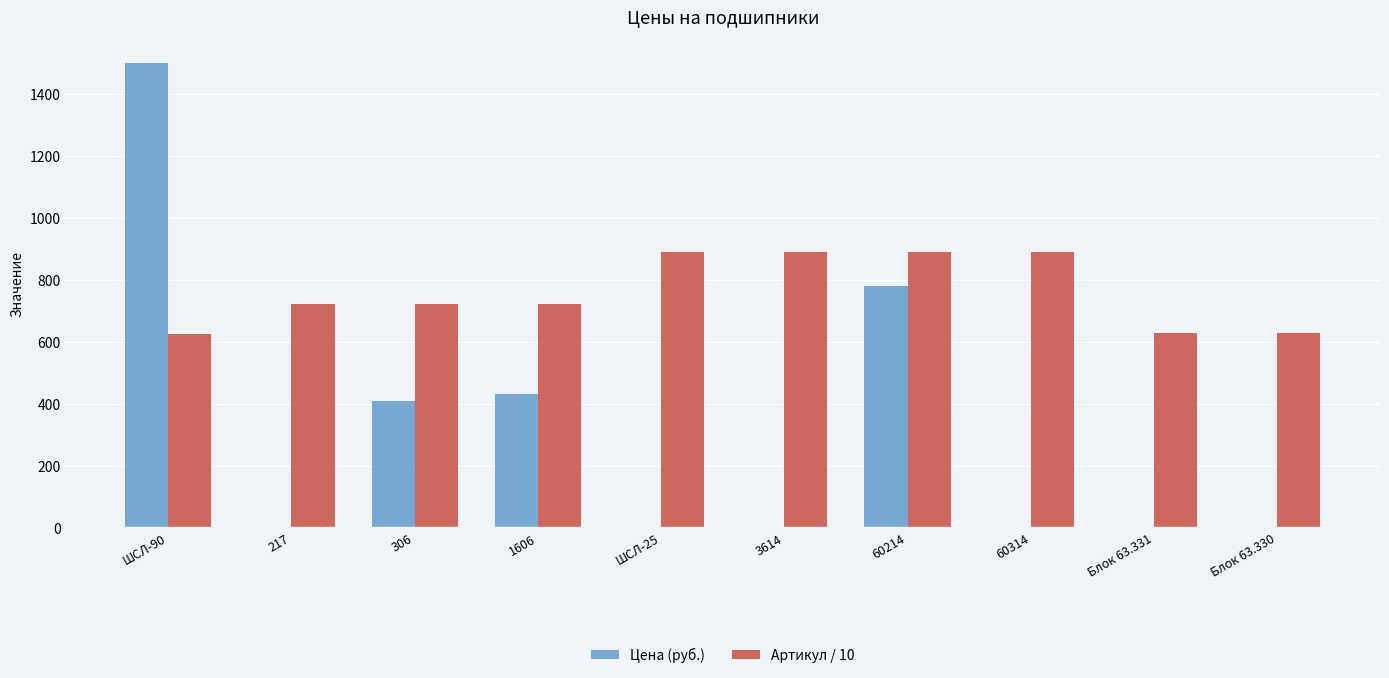

Which series changed the most between ШСЛ-90 and 3614?

Цена (руб.)